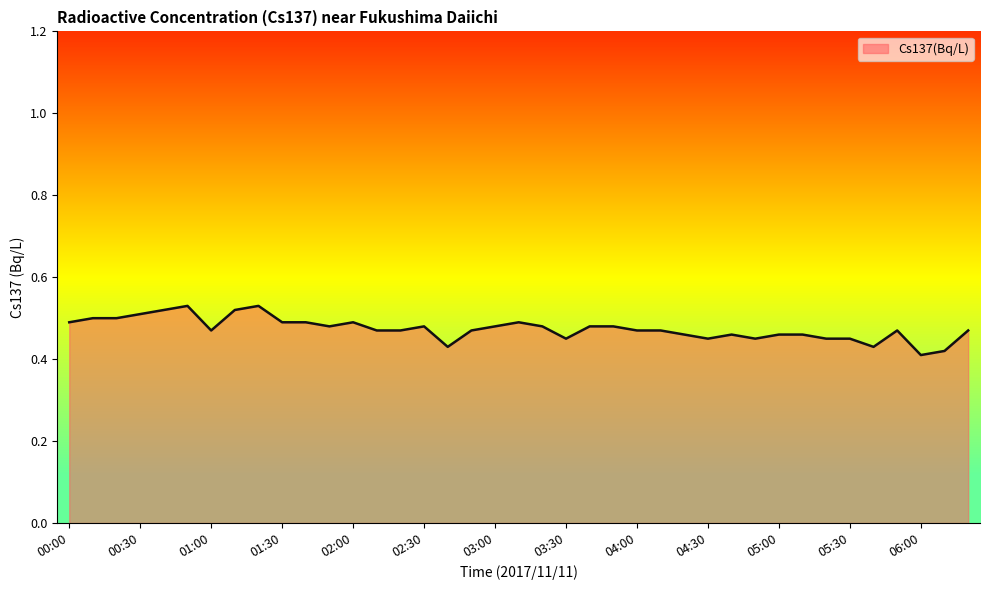

True or false: the data shows 0.5 at 02:20.

True